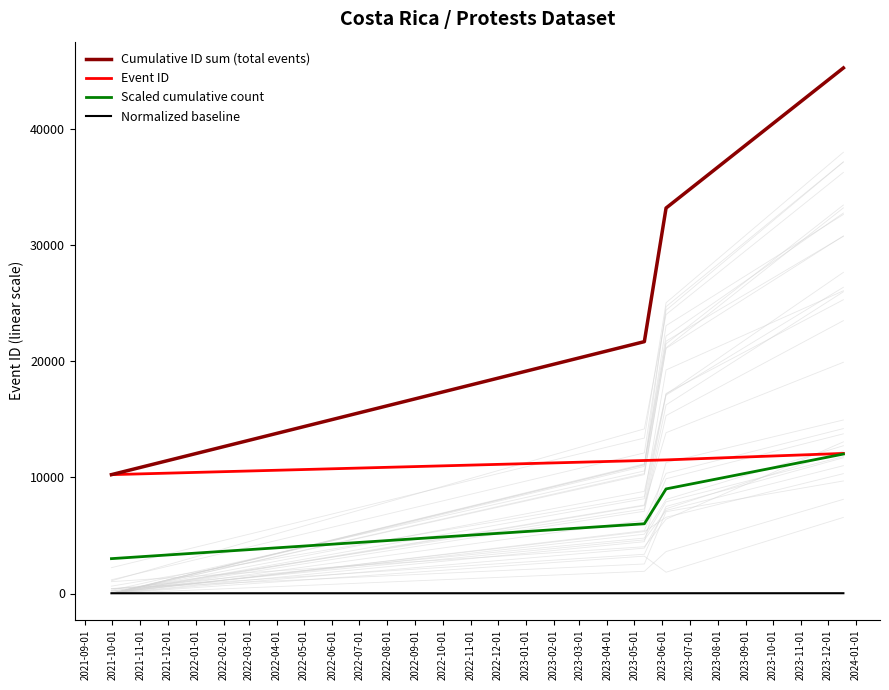

True or false: Normalized baseline and Event ID cross at least once.

False